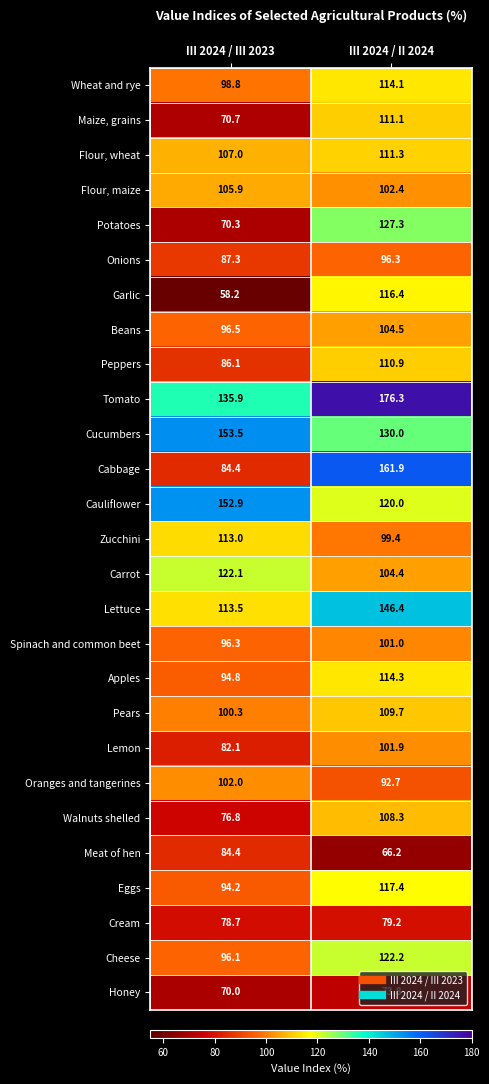

Count the number of data series in this chart.

27